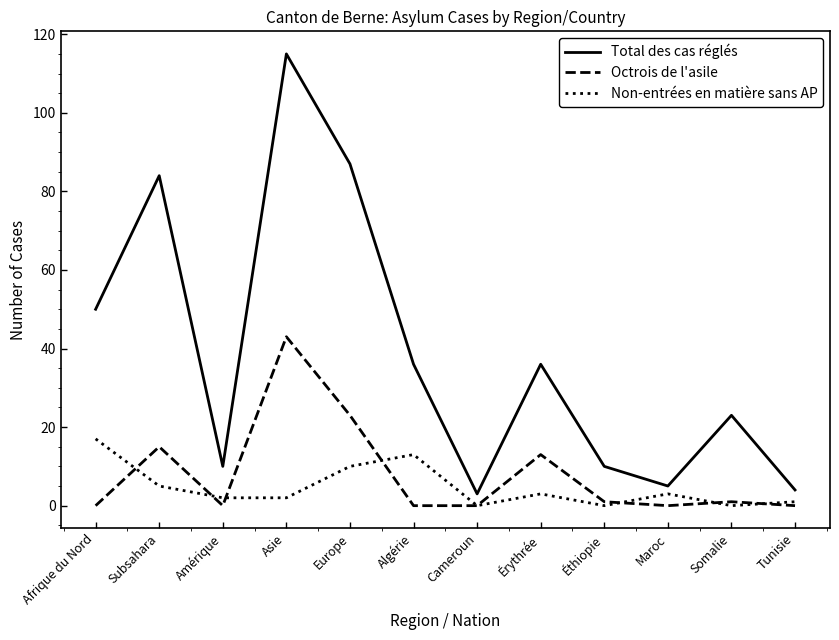

Does the chart have visible grid lines?

No